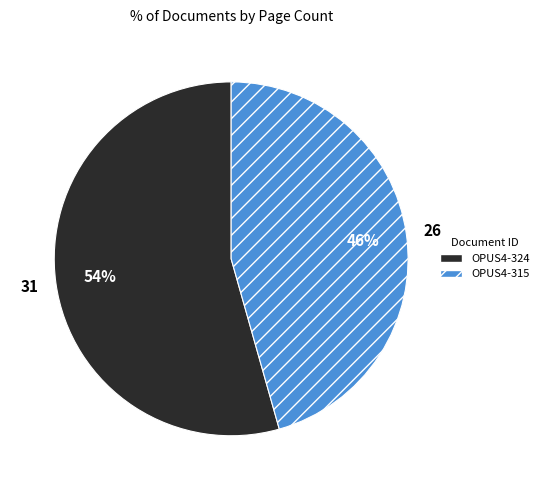

What is the largest slice in the pie chart?

OPUS4-324